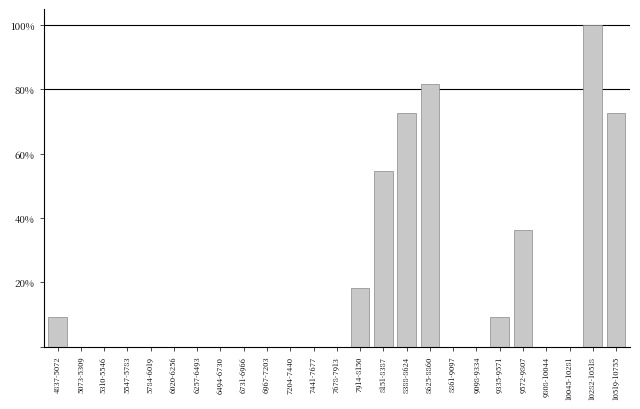

Are the bars horizontal?

No